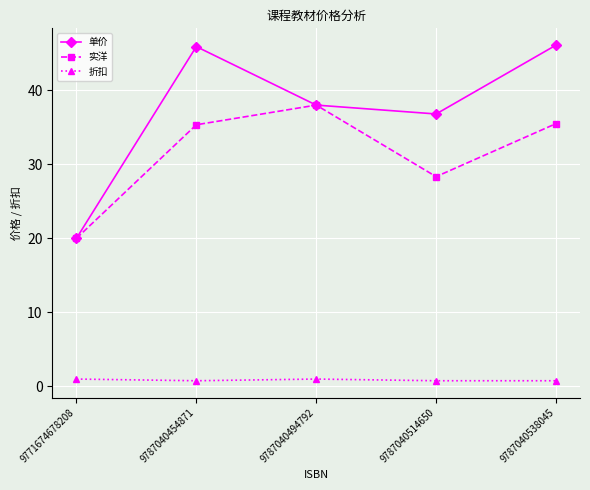

List the series in order of their peak value, highest first.

单价, 实洋, 折扣